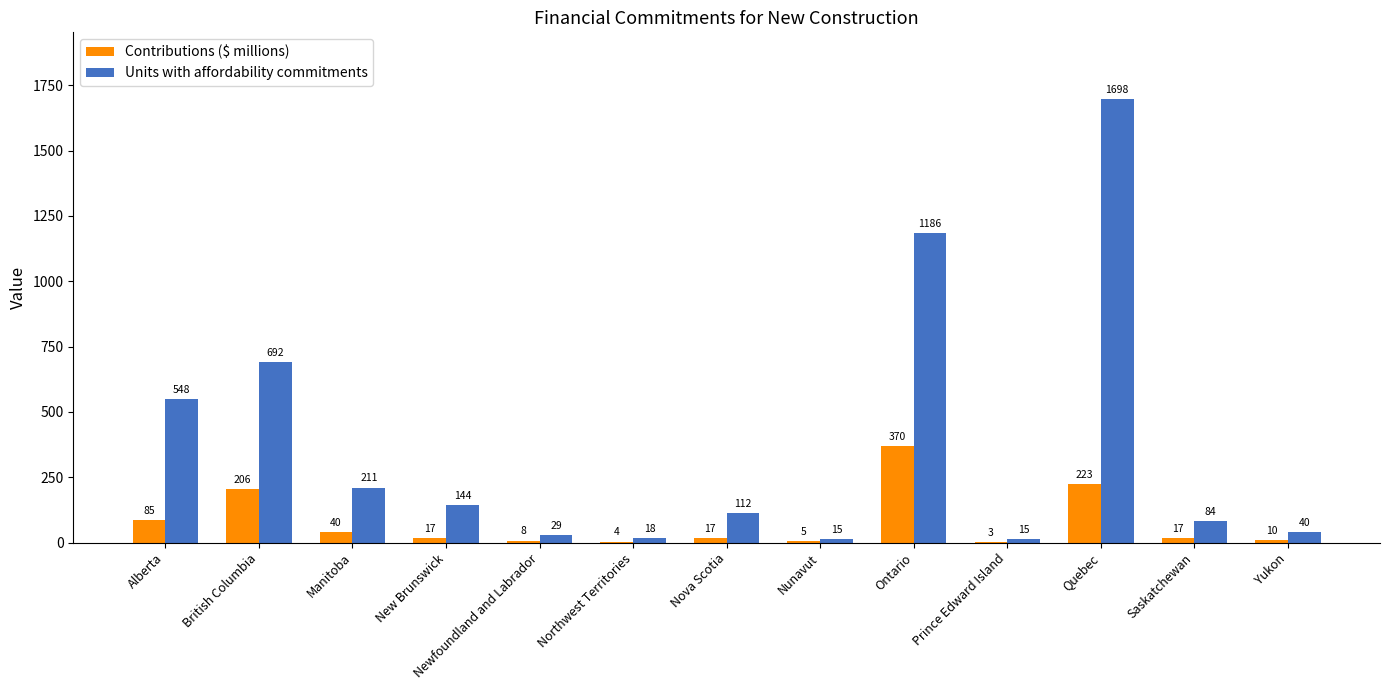

Which series has the largest range (max minus min)?

Units with affordability commitments